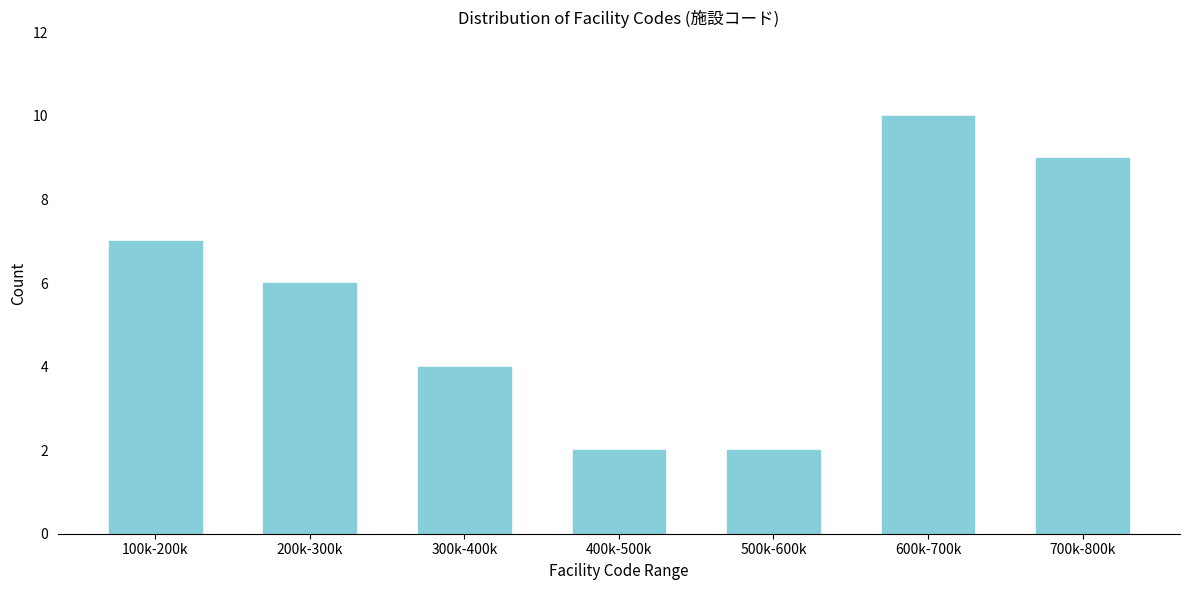

Reading right to left, transcribe all the data shown in this chart.

700k-800k=9	600k-700k=10	500k-600k=2	400k-500k=2	300k-400k=4	200k-300k=6	100k-200k=7